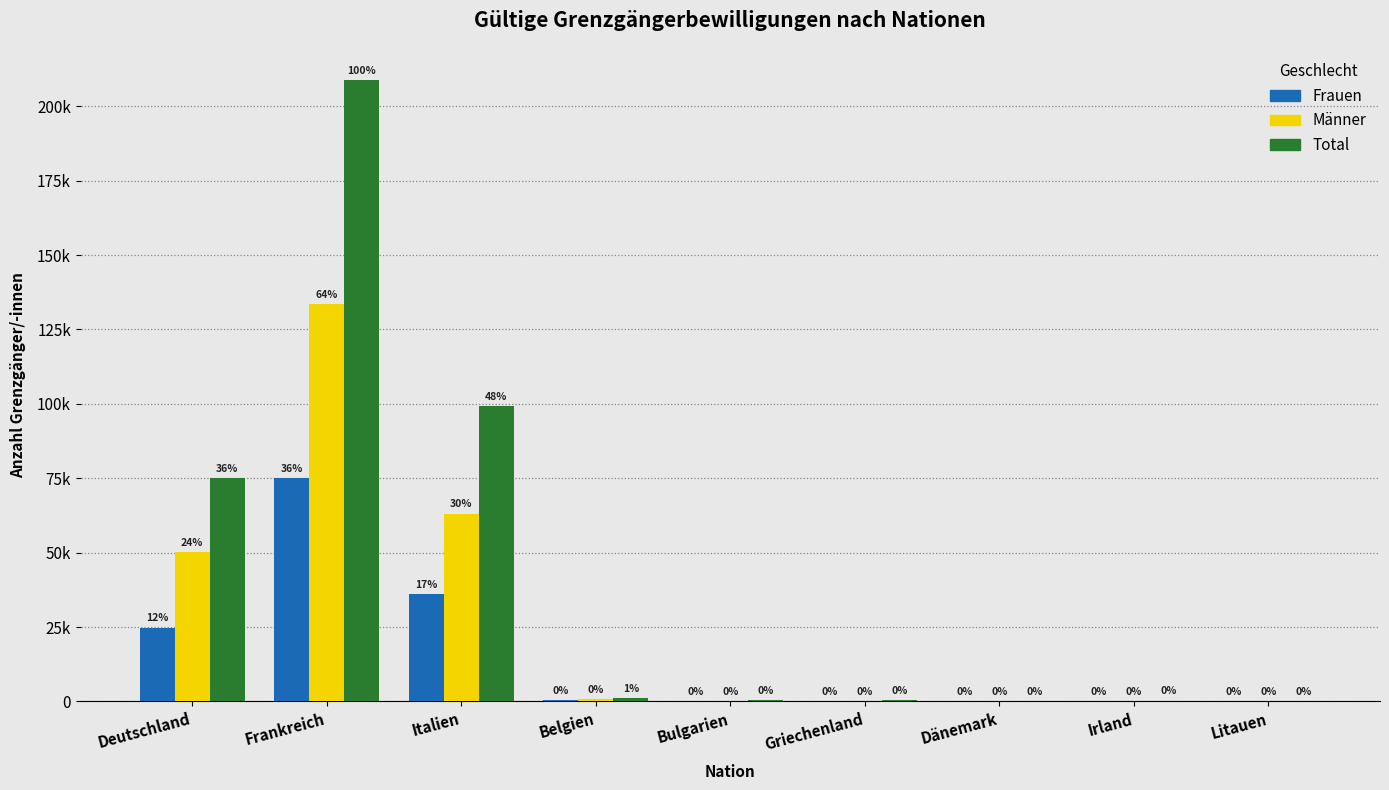

What is the difference between the highest and lowest values at Griechenland?

219